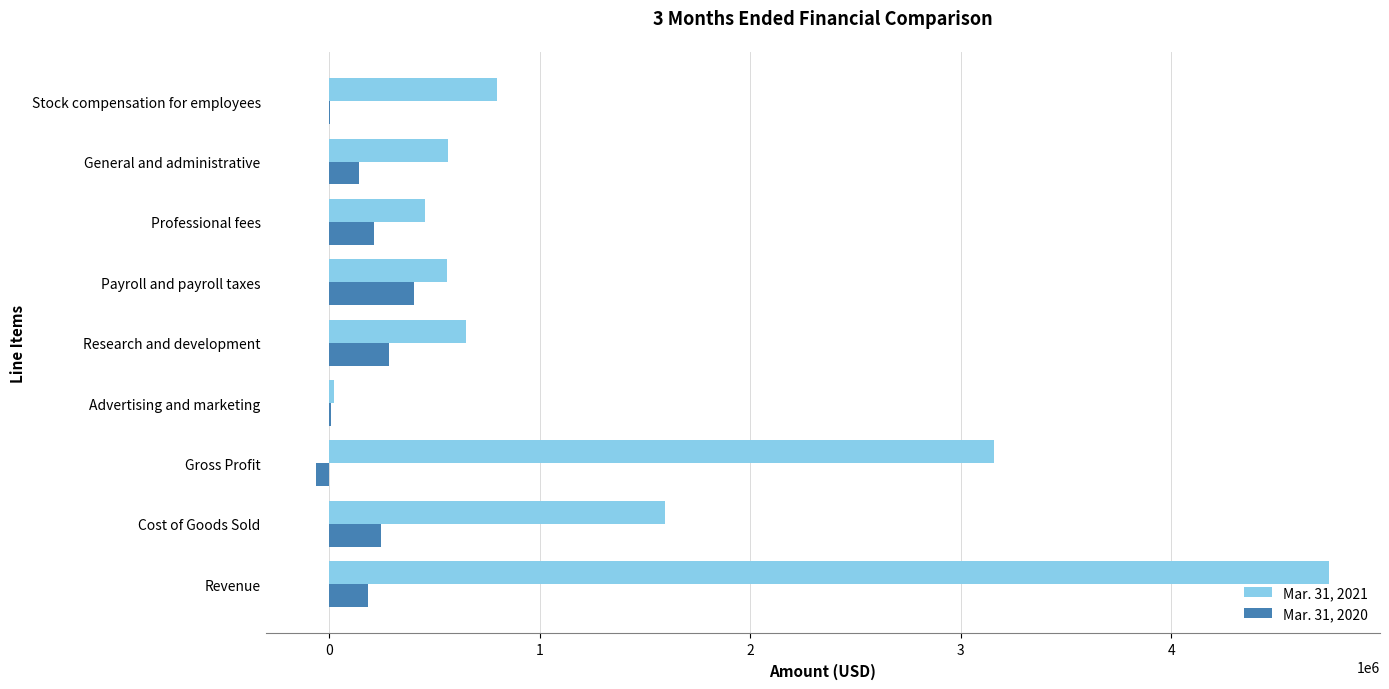

True or false: Mar. 31, 2020 has a value of 212298 at Professional fees.

True